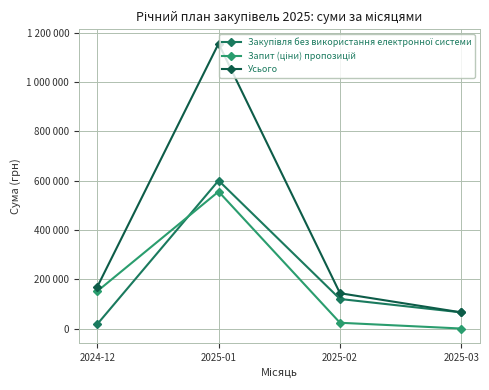

True or false: Закупівля без використання електронної системи has a value of 119807.1 at 2025-02.

True